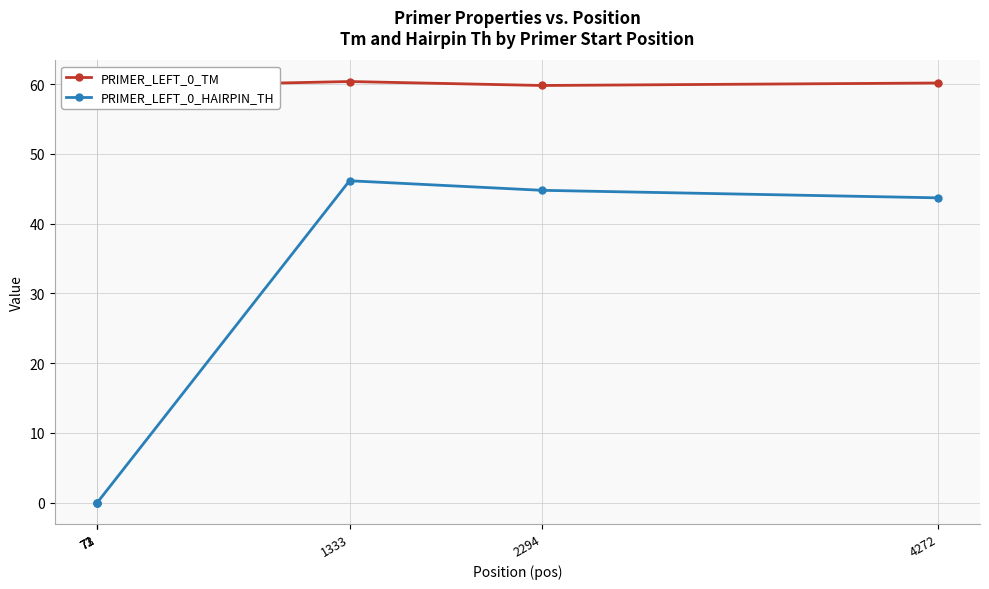

Which series has the largest range (max minus min)?

PRIMER_LEFT_0_HAIRPIN_TH